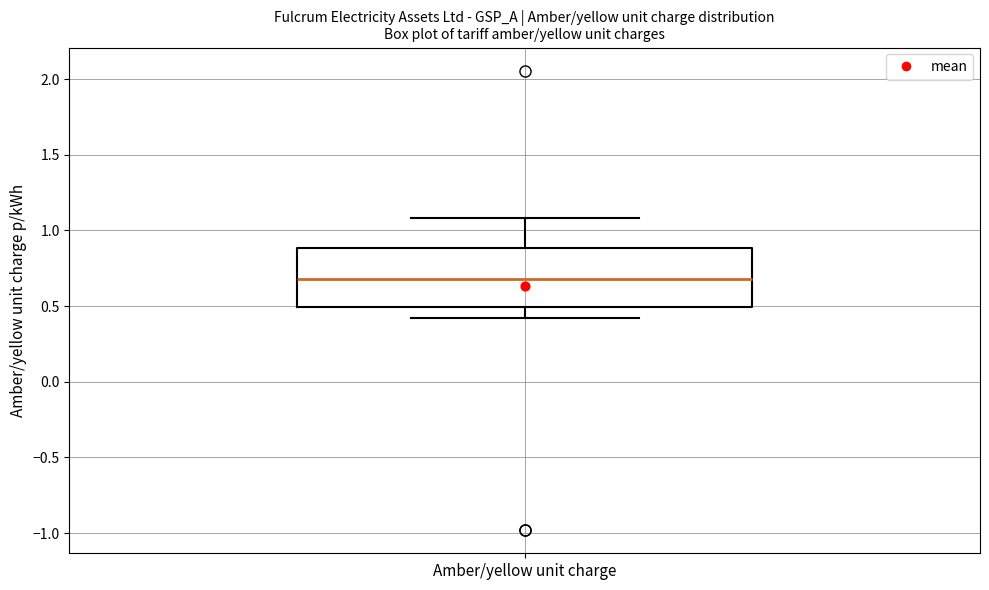

Transcribe this box plot: give where the median line is, the range the box spans, and where the two whiskers end, as read against the y-axis. The values are not printed on the chart, so give them approximately, as read against the axis.

median 0.7, box 0.5 to 0.9, whiskers 0.4 to 1.1